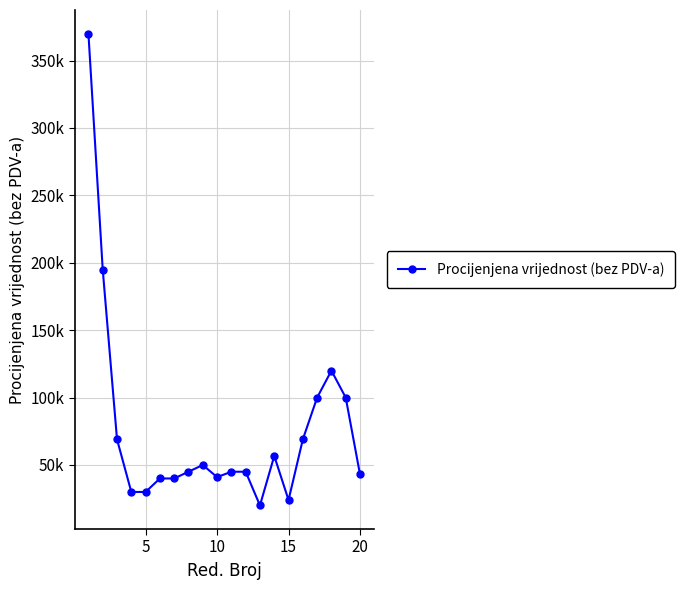

Does the chart have visible grid lines?

Yes